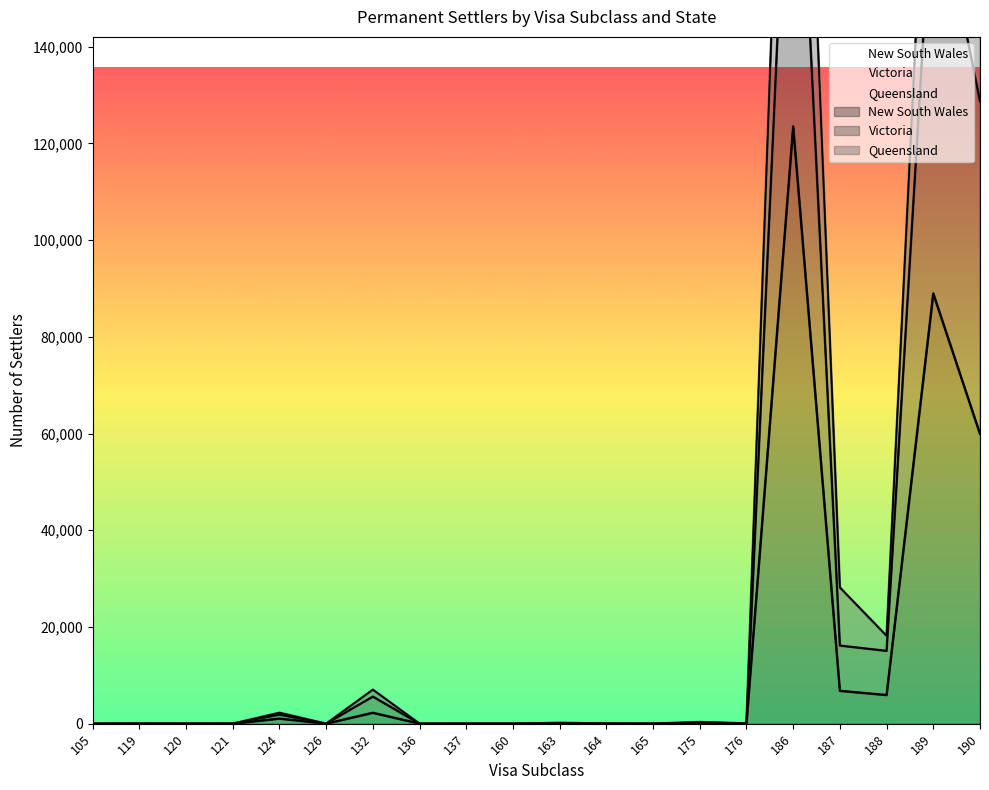

True or false: Queensland and New South Wales intersect in this chart.

False